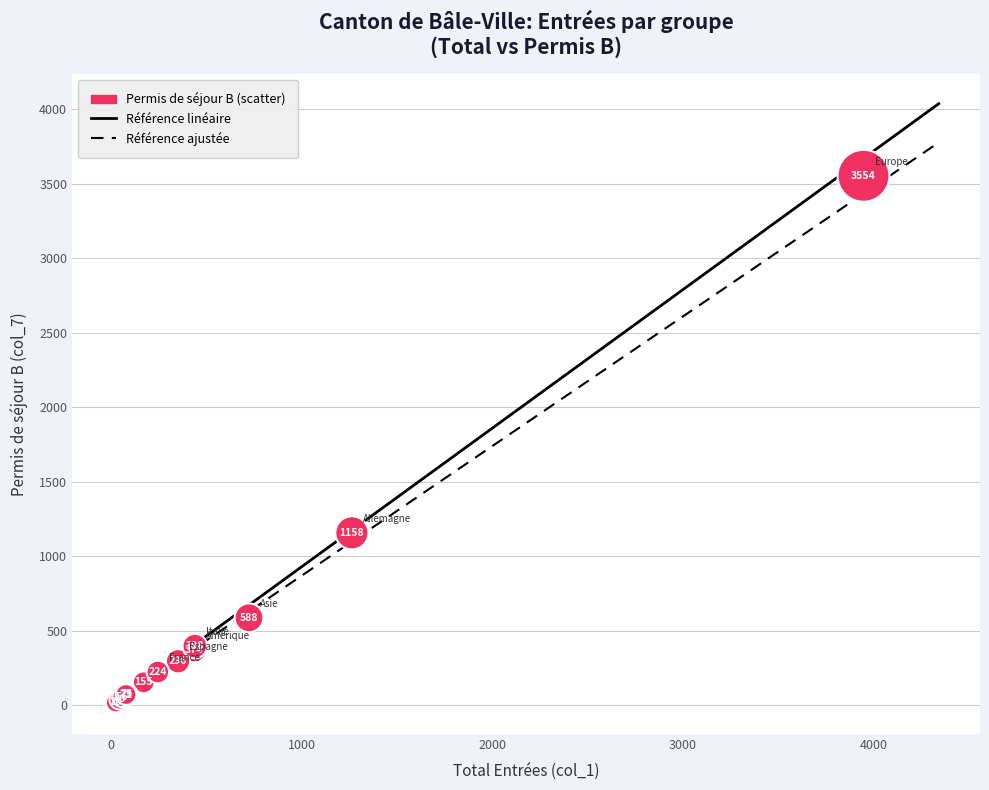

What Y value in the scatter plot is closest to 1787?

1158